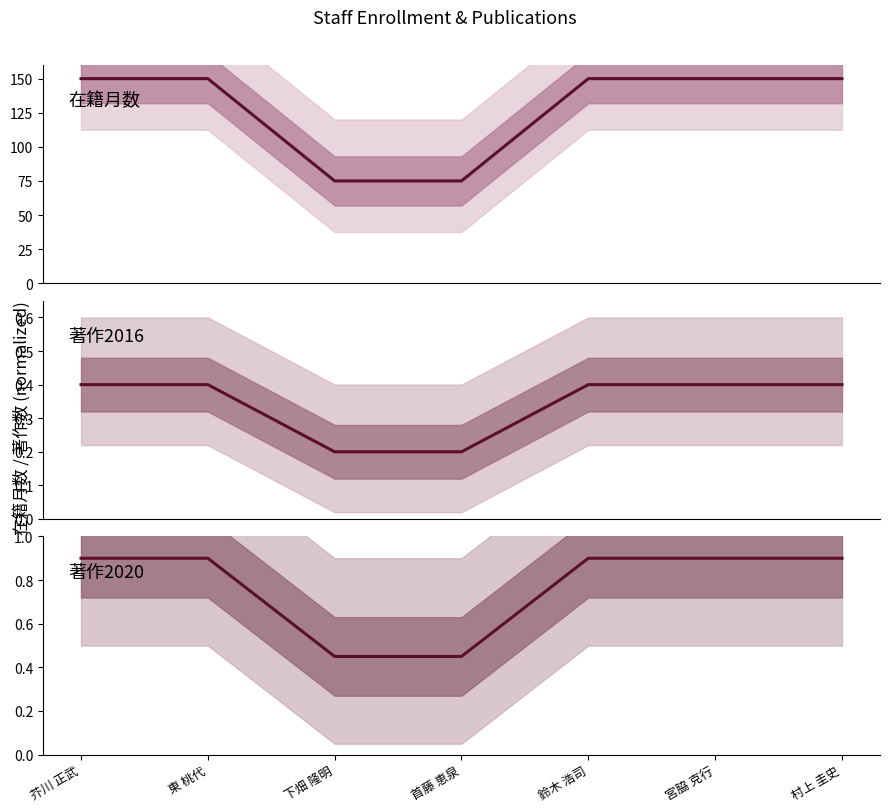

What is the greatest value displayed?

150.0